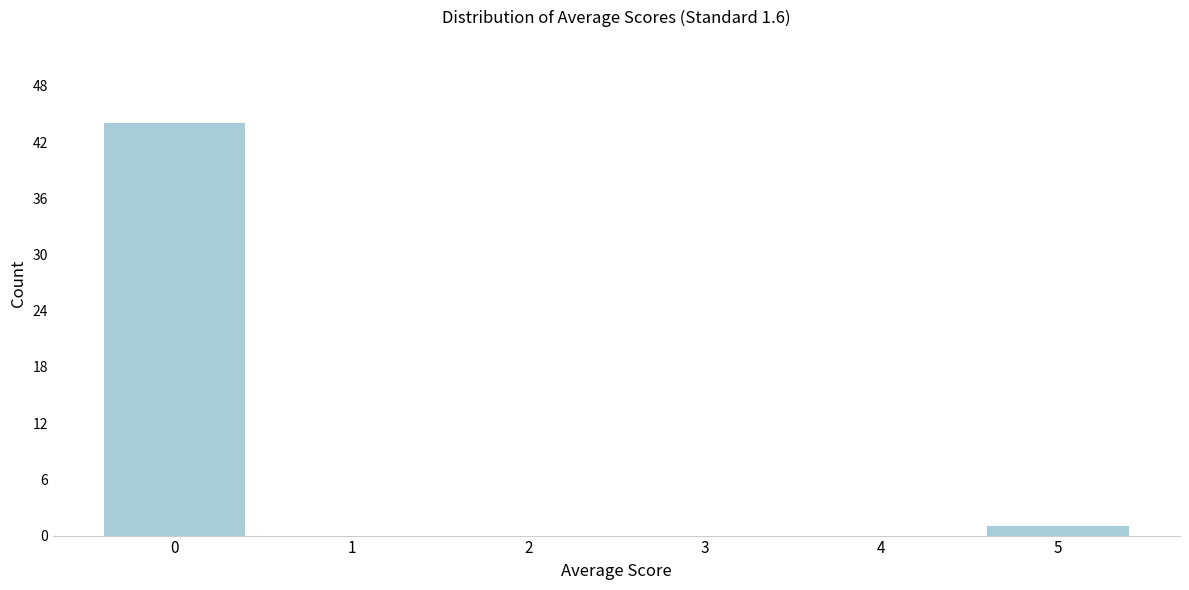

Reading right to left, what are all the values shown in this chart?

5=1	4=0	3=0	2=0	1=0	0=44